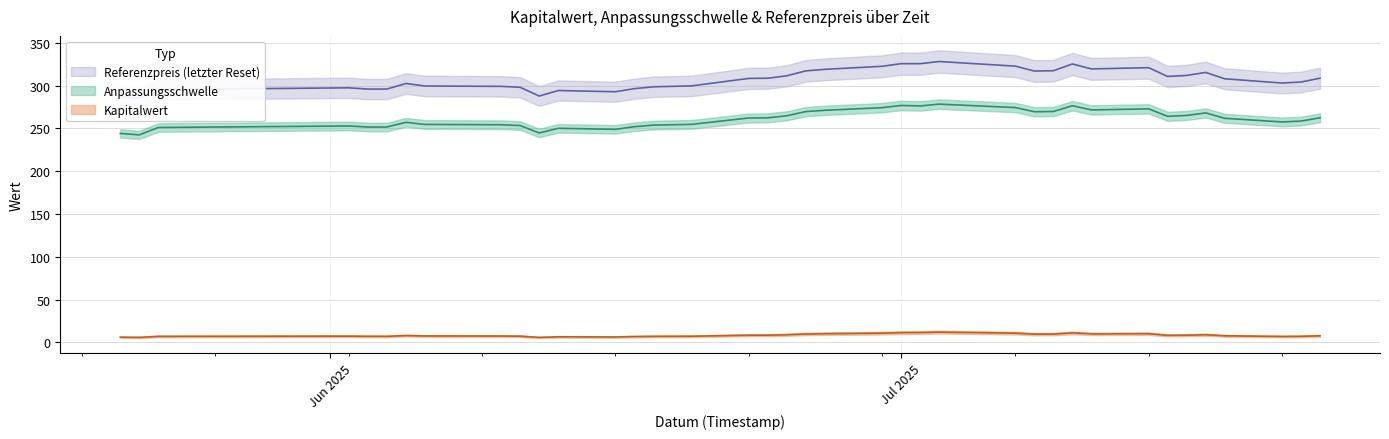

Rank the series by their average value, from highest to lowest.

Referenzpreis, Anpassungsschwelle, Kapitalwert